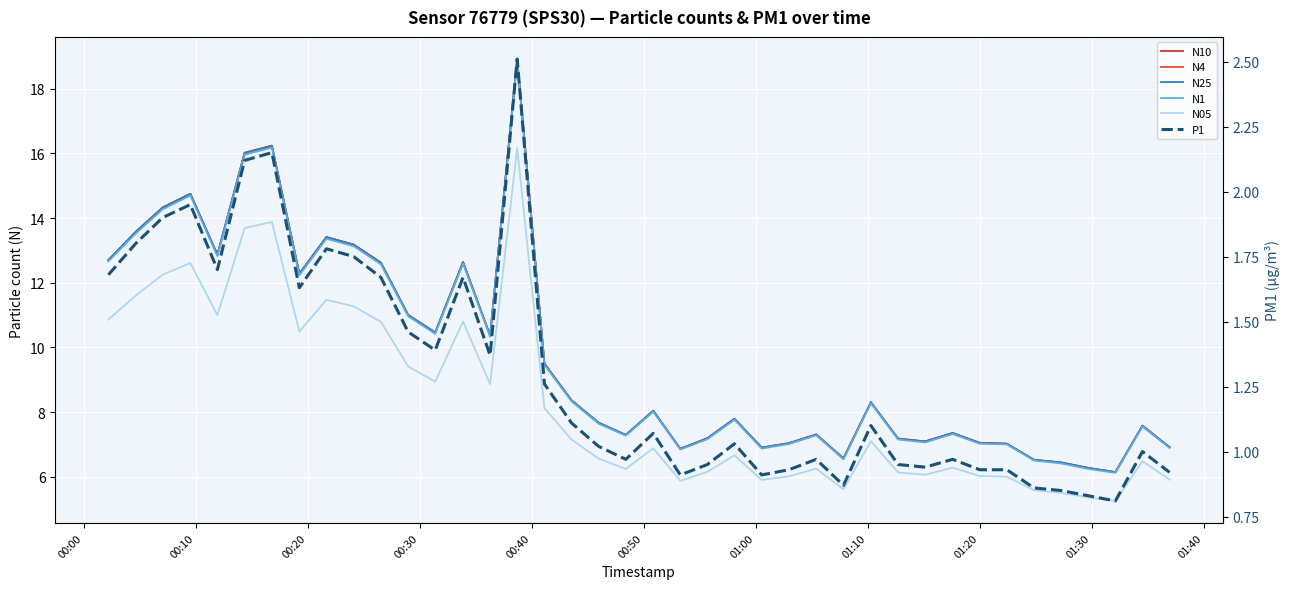

What is the difference between the maximum and minimum values in the N25 series?

12.8